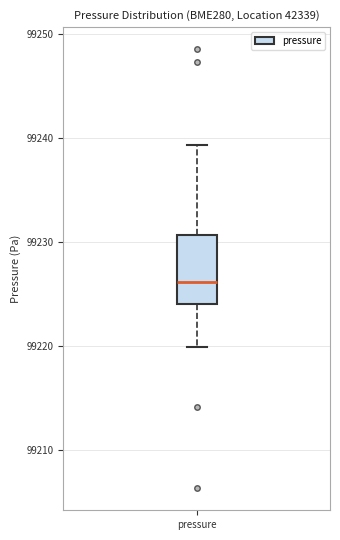

Read this box plot against the y-axis: the position of the median line, the range covered by the box, and the ends of both whiskers. The values are not printed on the chart, so give them approximately, as read against the axis.

median 99226, box 99224 to 99231, whiskers 99220 to 99239